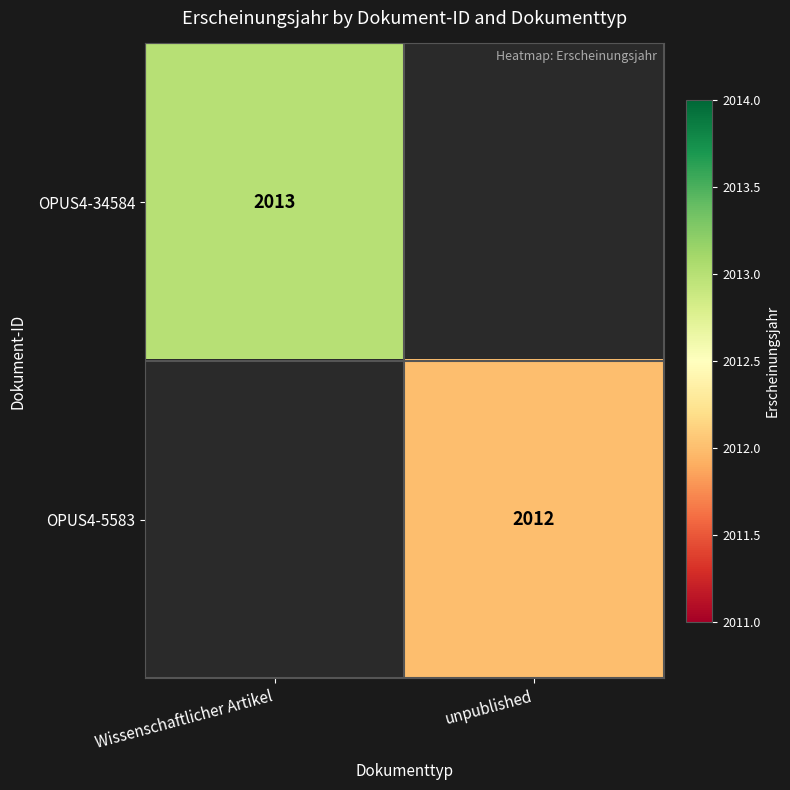

The value of OPUS4-5583 at unpublished is 2012. True or false?

True